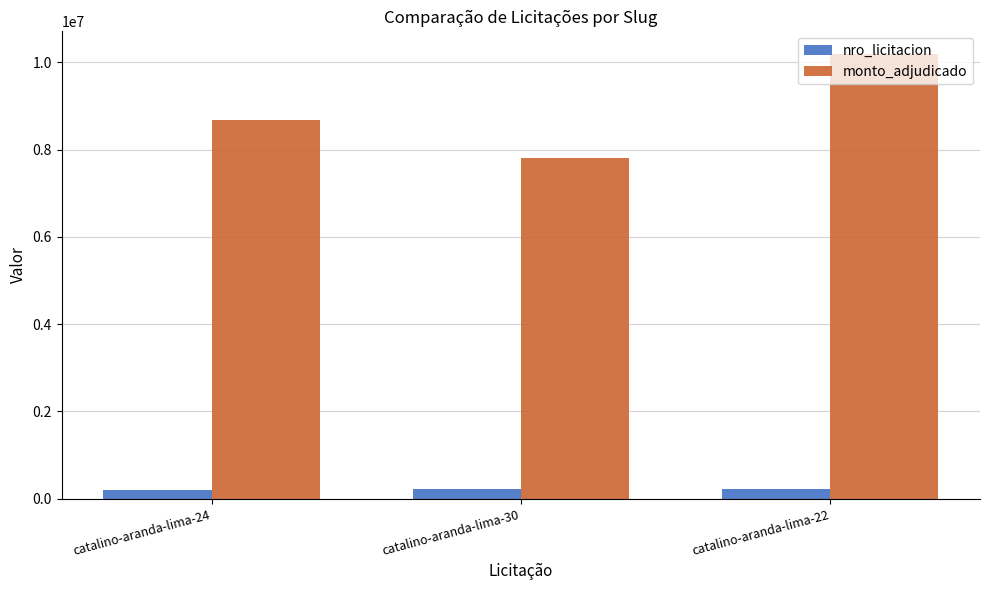

List the series in order of their peak value, lowest first.

nro_licitacion, monto_adjudicado